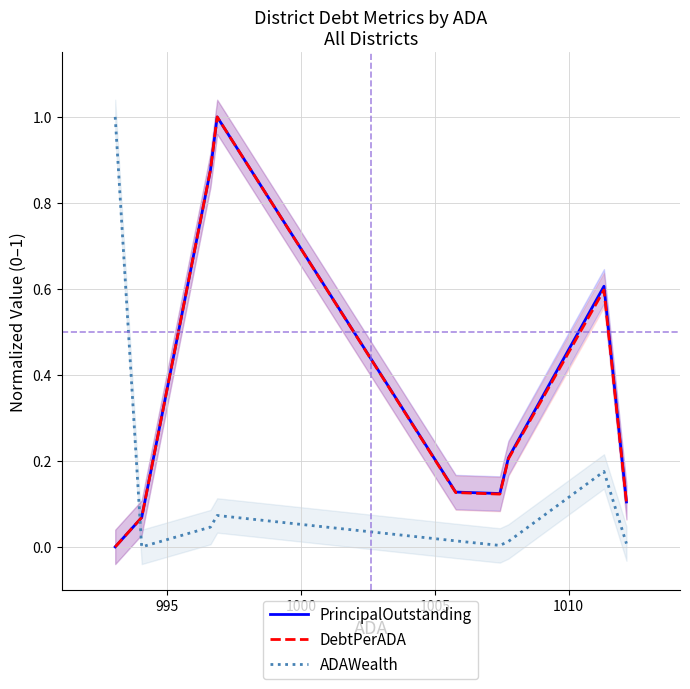

In DebtPerADA, how many points are lower than both neighbors (excluding endpoints)?

1